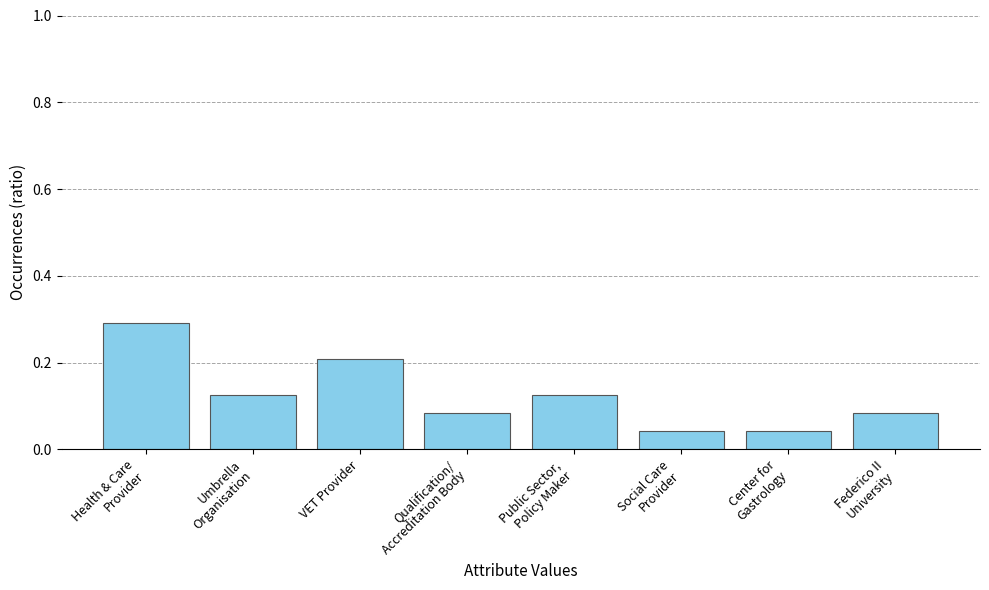

What is the greatest value displayed?

0.3